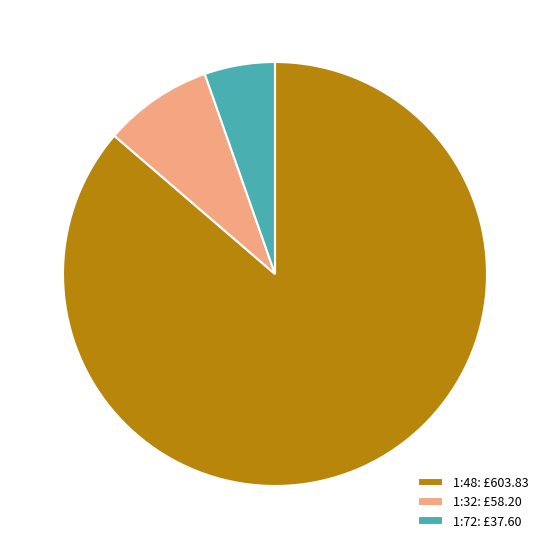

Does any single category account for the majority?

Yes